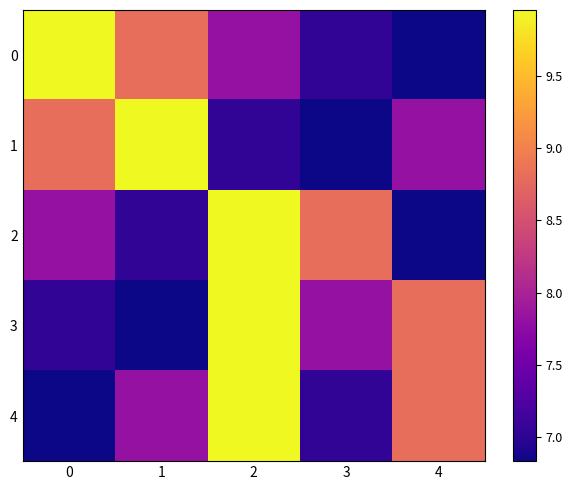

Reading left to right, list all the values displayed in this chart.

0: 0=10.0	1=8.8	2=7.8	3=7.0	4=6.8
1: 0=8.8	1=10.0	2=7.0	3=6.8	4=7.8
2: 0=7.8	1=7.0	2=10.0	3=8.8	4=6.8
3: 0=7.0	1=6.8	2=10.0	3=7.8	4=8.8
4: 0=6.8	1=7.8	2=10.0	3=7.0	4=8.8